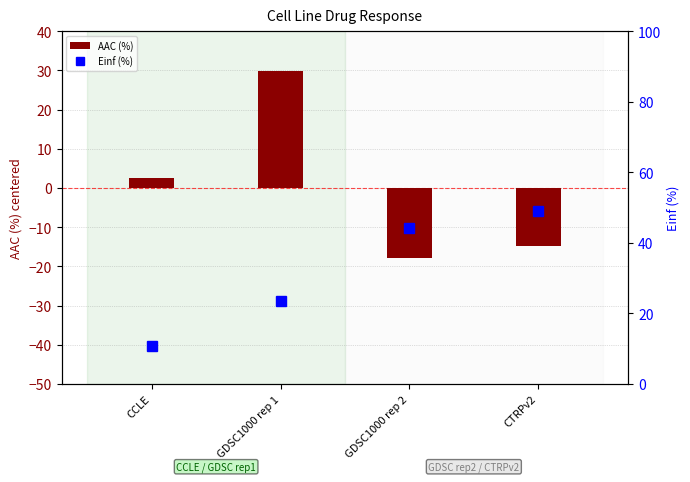

What is the difference between the second highest and minimum values in the AAC (%) series?

20.4